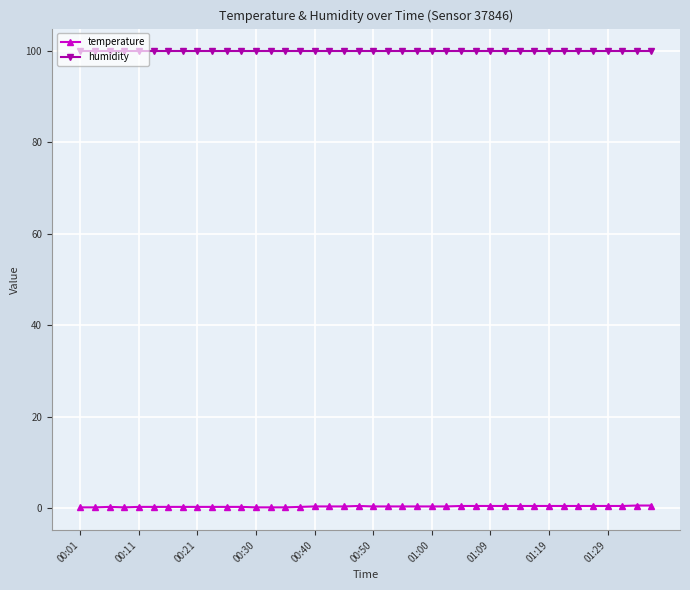

Rank the series by their average value, from highest to lowest.

humidity, temperature